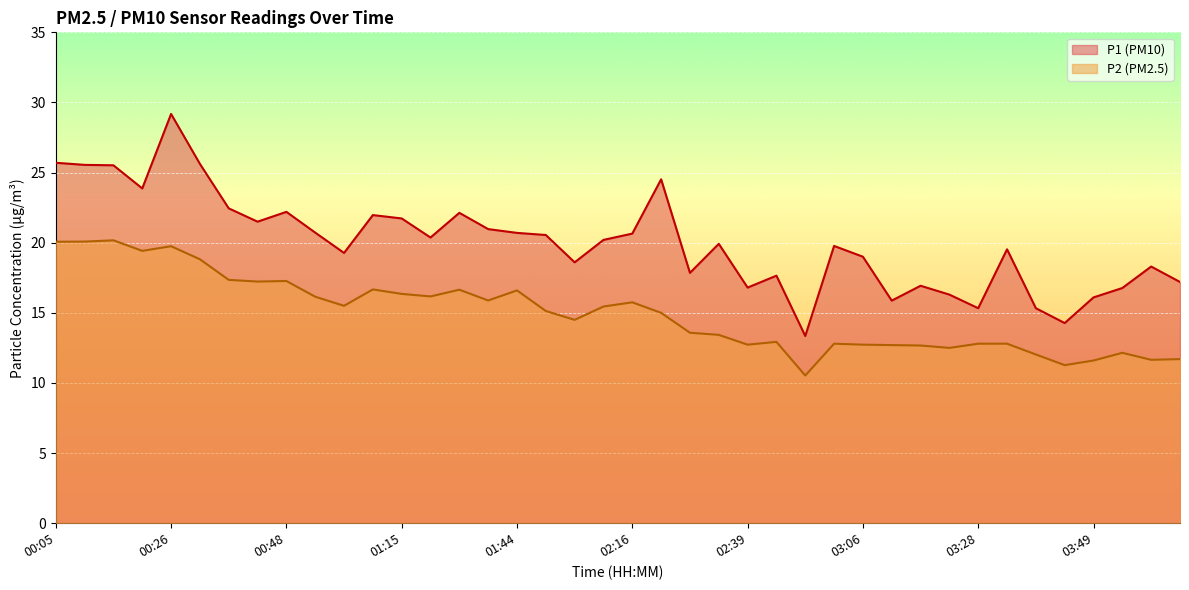

At which label is P2 closest to 15?

02:22